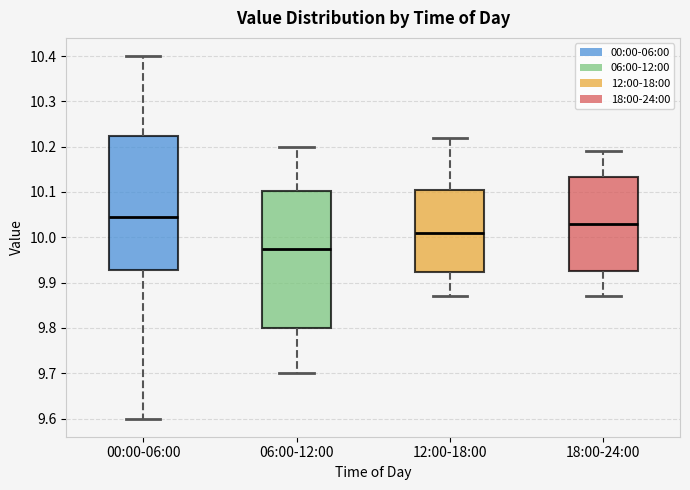

Where does the upper whisker of the box for 18:00-24:00 end on the y-axis? The values are not printed on the chart, so give them approximately, as read against the axis.

10.19